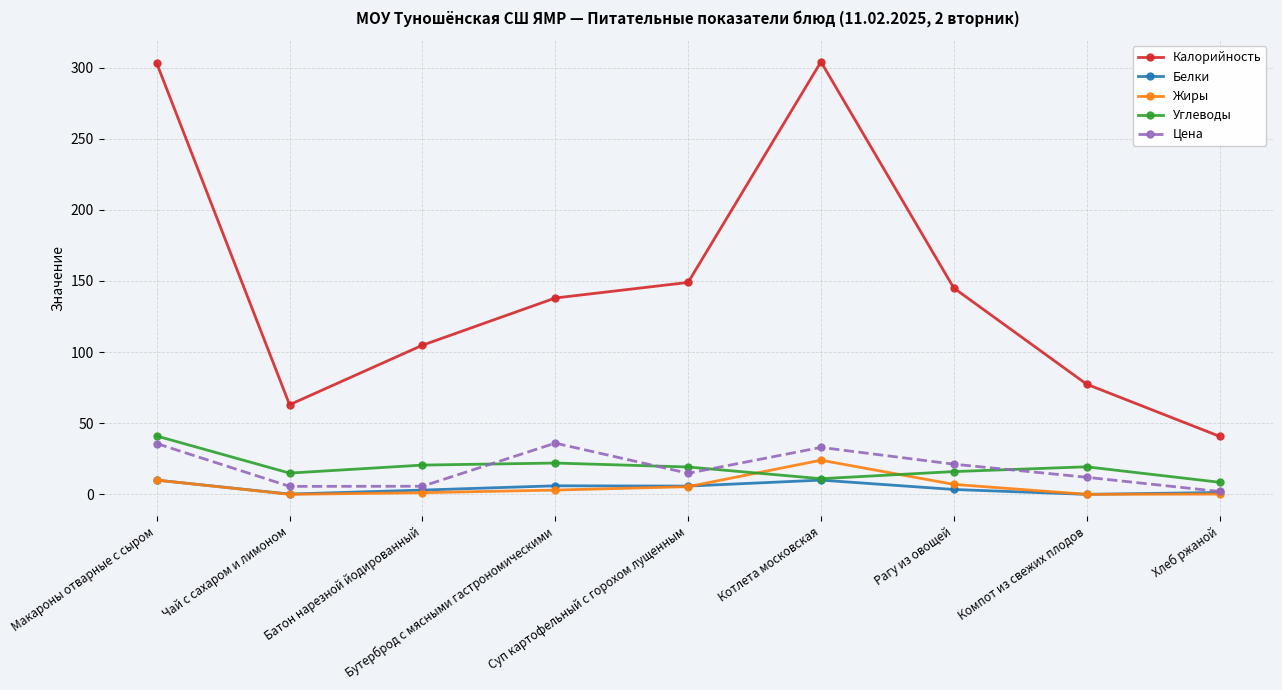

What is the total value across all series at Чай с сахаром и лимоном?

83.7